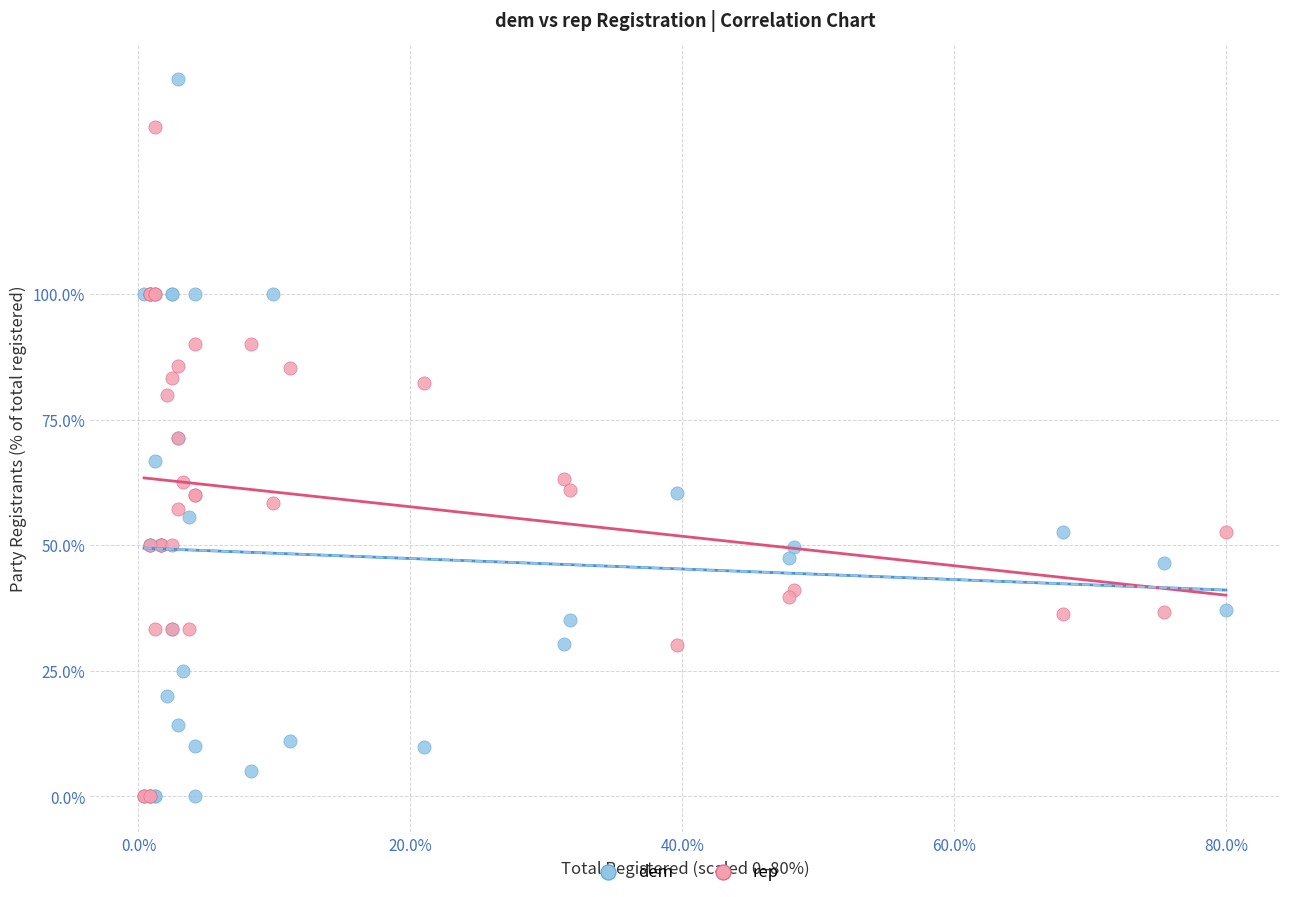

Which series contains the highest Y value?

dem